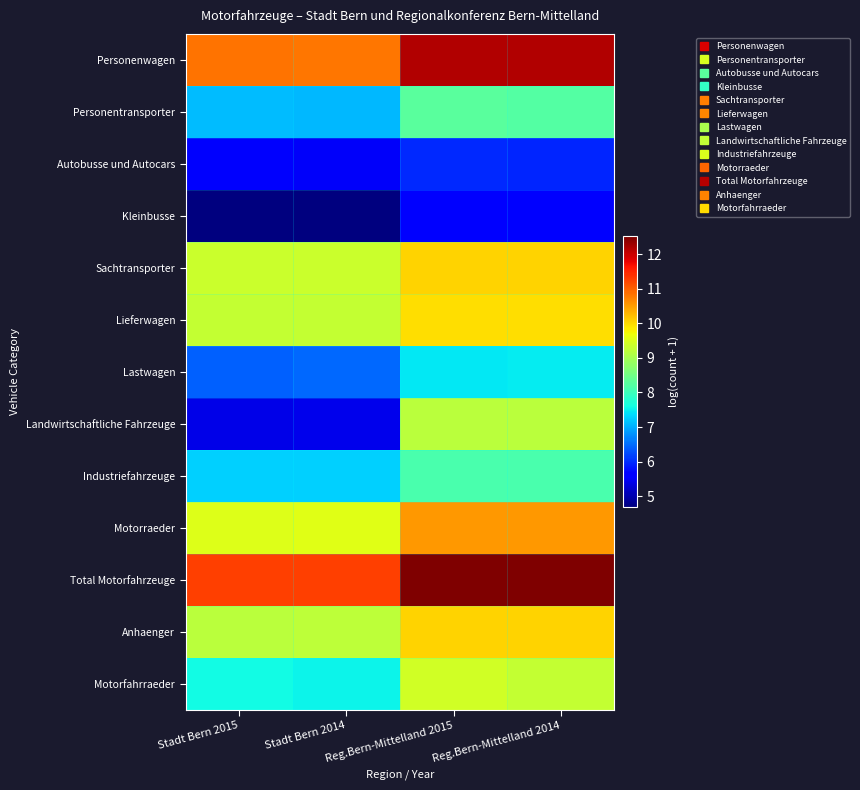

At which category does the chart reach its minimum across all series?

Stadt Bern 2015